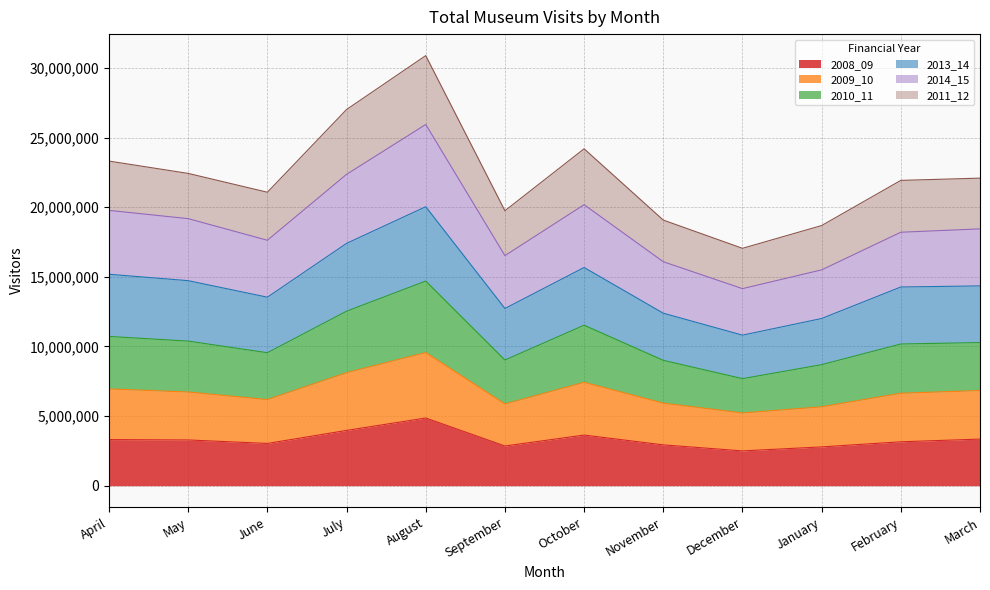

At which category does 2014_15 reach its first local peak?

August